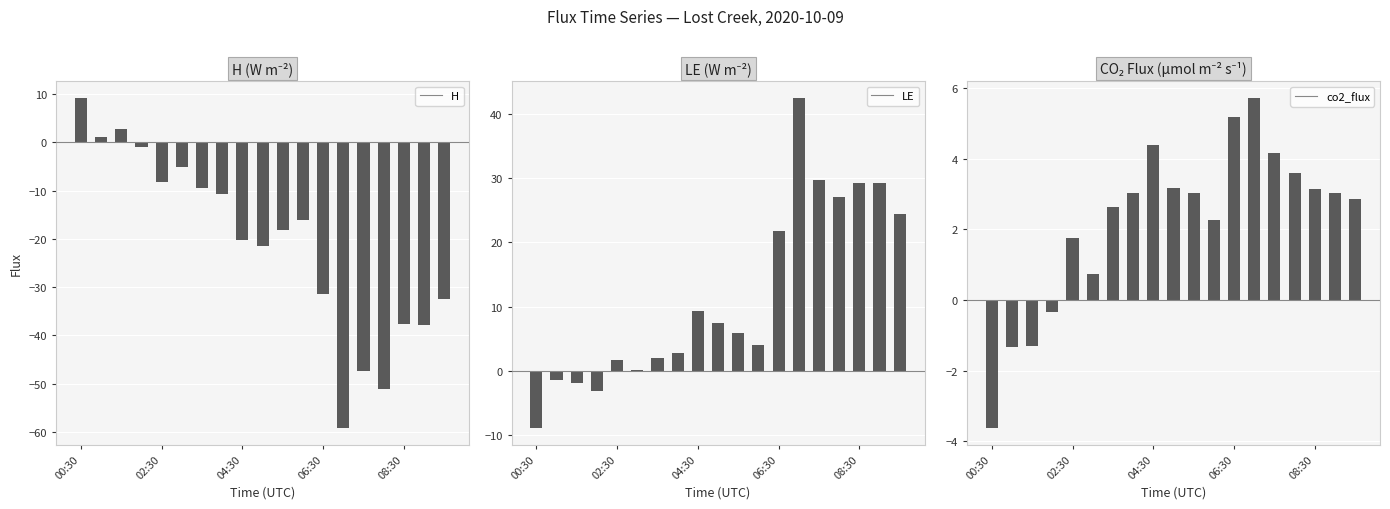

How many data points in H are above -18?

9